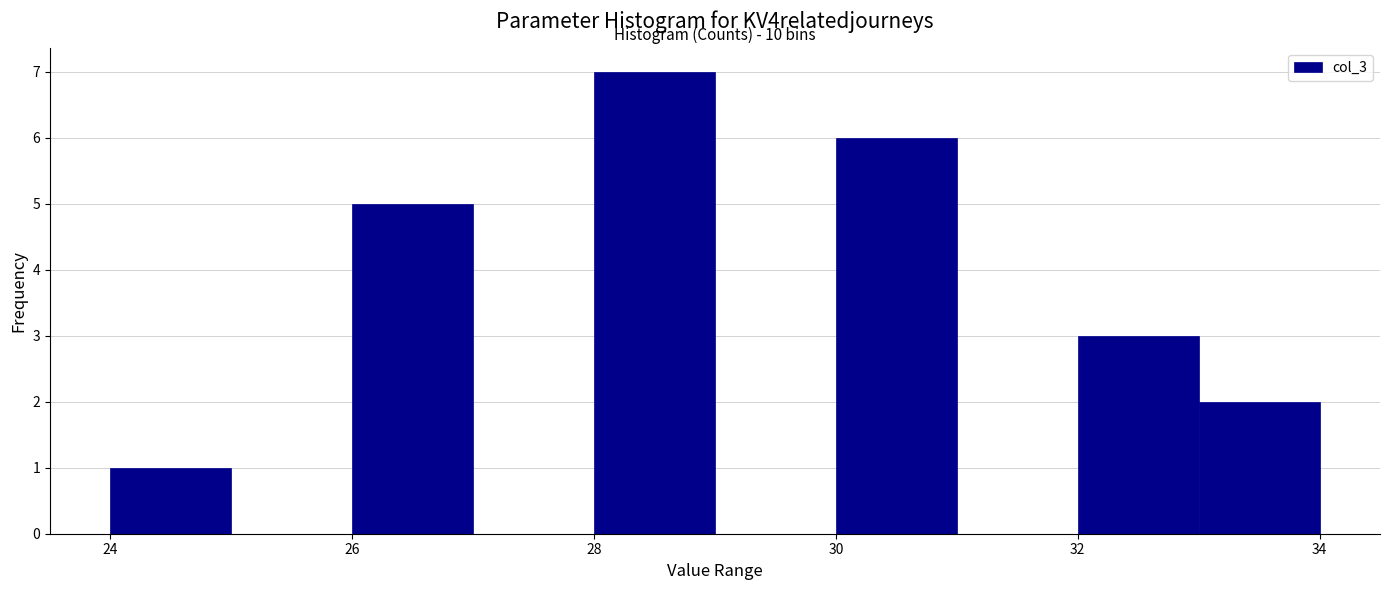

Over which range of the x-axis is the bar tallest?

28 to 29